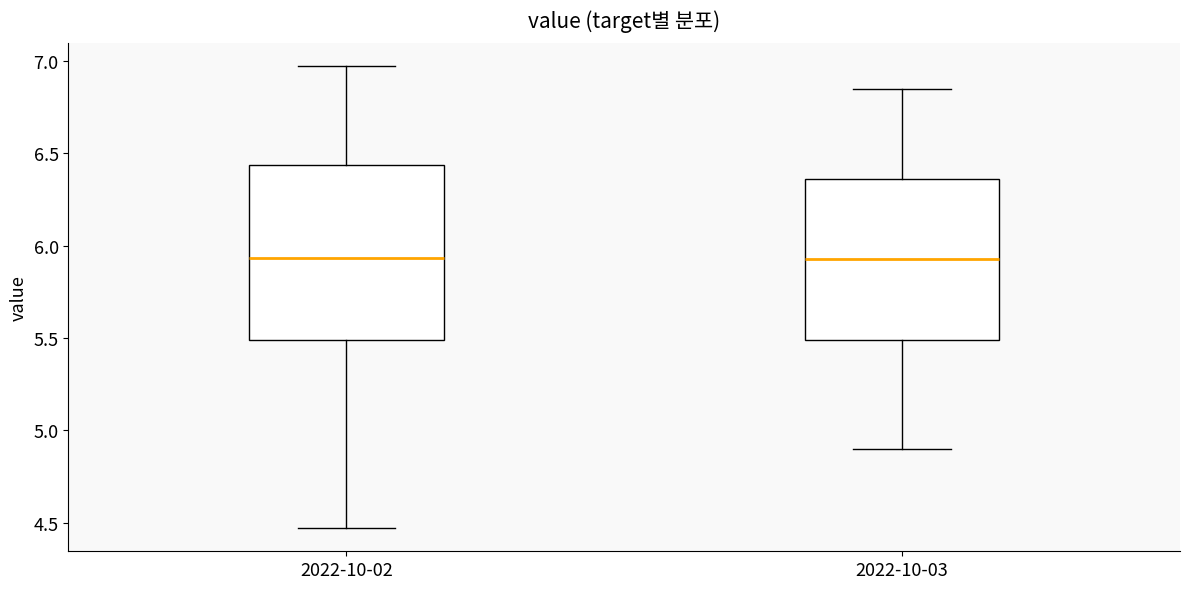

Comparing the boxes themselves (not the whiskers), which one is the tallest?

2022-10-02